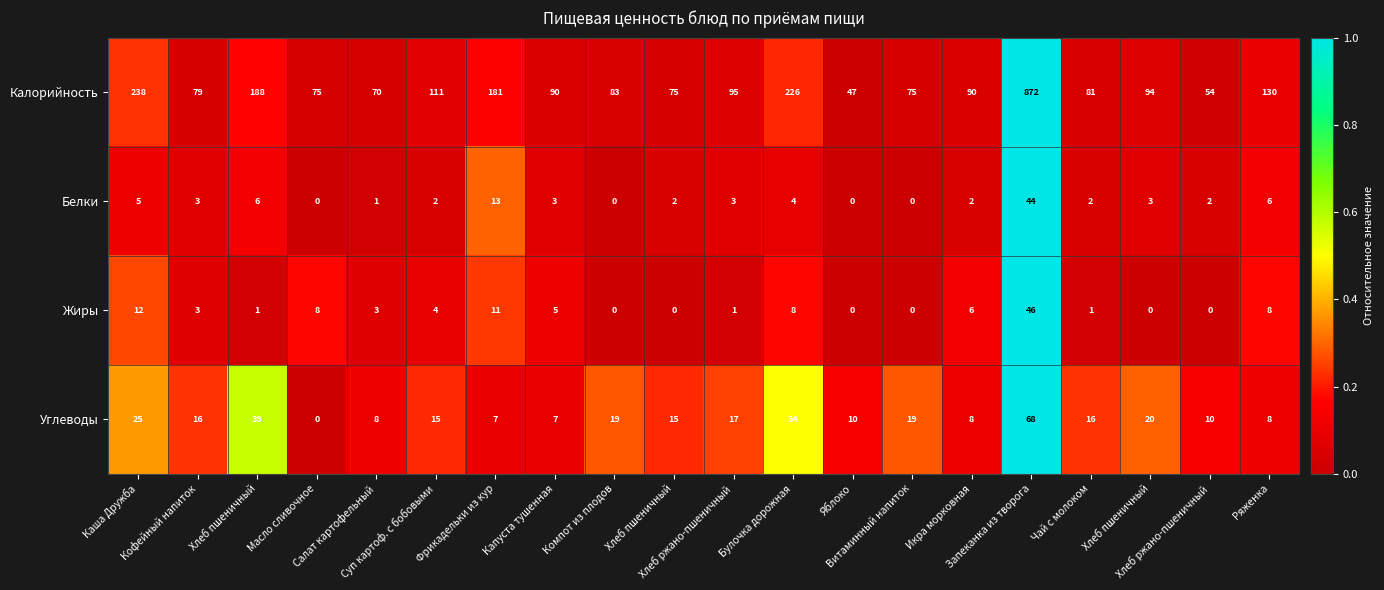

Reading left to right, extract all data points from this chart.

Калорийность: Каша Дружба=238.0	Кофейный напиток=79.0	Хлеб пшеничный=188.0	Масло сливочное=75.0	Салат картофельный=70.0	Суп картоф. с бобовыми=111.0	Фрикадельки из кур=181.0	Капуста тушенная=90.0	Компот из плодов=83.0	Хлеб пшеничный=75.0	Хлеб ржано-пшеничный=95.0	Булочка дорожная=226.0	Яблоко=47.0	Витаминный напиток=75.0	Икра морковная=90.0	Запеканка из творога=872.0	Чай с молоком=81.0	Хлеб пшеничный=94.0	Хлеб ржано-пшеничный=54.0	Ряженка=130.0
Белки: Каша Дружба=5.0	Кофейный напиток=3.0	Хлеб пшеничный=6.0	Масло сливочное=0.0	Салат картофельный=1.0	Суп картоф. с бобовыми=2.0	Фрикадельки из кур=13.0	Капуста тушенная=3.0	Компот из плодов=0.0	Хлеб пшеничный=2.0	Хлеб ржано-пшеничный=3.0	Булочка дорожная=4.0	Яблоко=0.0	Витаминный напиток=0.0	Икра морковная=2.0	Запеканка из творога=44.0	Чай с молоком=2.0	Хлеб пшеничный=3.0	Хлеб ржано-пшеничный=2.0	Ряженка=6.0
Жиры: Каша Дружба=12.0	Кофейный напиток=3.0	Хлеб пшеничный=1.0	Масло сливочное=8.0	Салат картофельный=3.0	Суп картоф. с бобовыми=4.0	Фрикадельки из кур=11.0	Капуста тушенная=5.0	Компот из плодов=0.0	Хлеб пшеничный=0.0	Хлеб ржано-пшеничный=1.0	Булочка дорожная=8.0	Яблоко=0.0	Витаминный напиток=0.0	Икра морковная=6.0	Запеканка из творога=46.0	Чай с молоком=1.0	Хлеб пшеничный=0.0	Хлеб ржано-пшеничный=0.0	Ряженка=8.0
Углеводы: Каша Дружба=25.0	Кофейный напиток=16.0	Хлеб пшеничный=39.0	Масло сливочное=0.0	Салат картофельный=8.0	Суп картоф. с бобовыми=15.0	Фрикадельки из кур=7.0	Капуста тушенная=7.0	Компот из плодов=19.0	Хлеб пшеничный=15.0	Хлеб ржано-пшеничный=17.0	Булочка дорожная=34.0	Яблоко=10.0	Витаминный напиток=19.0	Икра морковная=8.0	Запеканка из творога=68.0	Чай с молоком=16.0	Хлеб пшеничный=20.0	Хлеб ржано-пшеничный=10.0	Ряженка=8.0